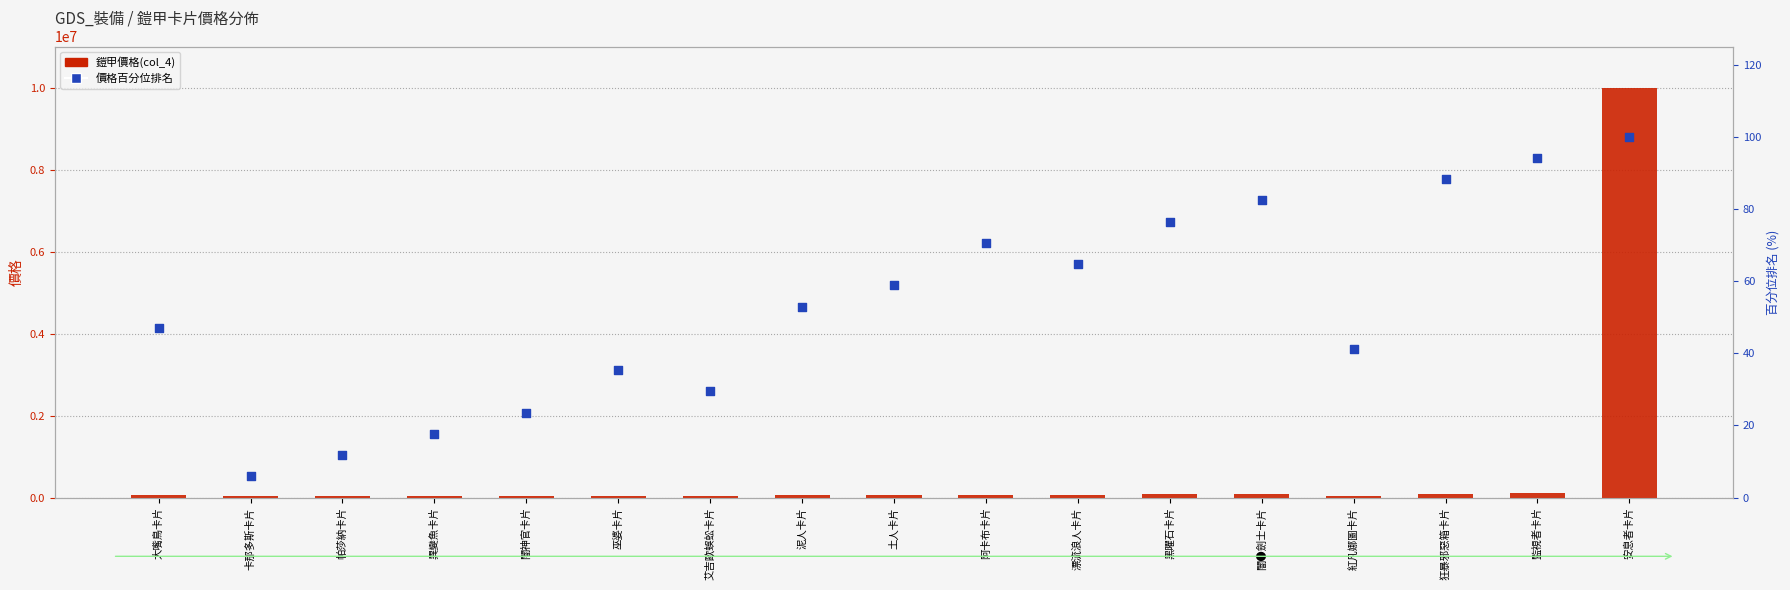

Which series reaches the maximum Y coordinate?

鎧甲價格(col_4)